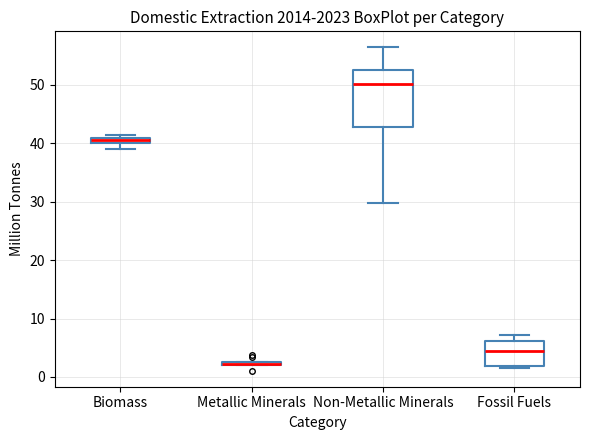

Where is the upper edge of the box for Biomass on the y-axis? The values are not printed on the chart, so give them approximately, as read against the axis.

41